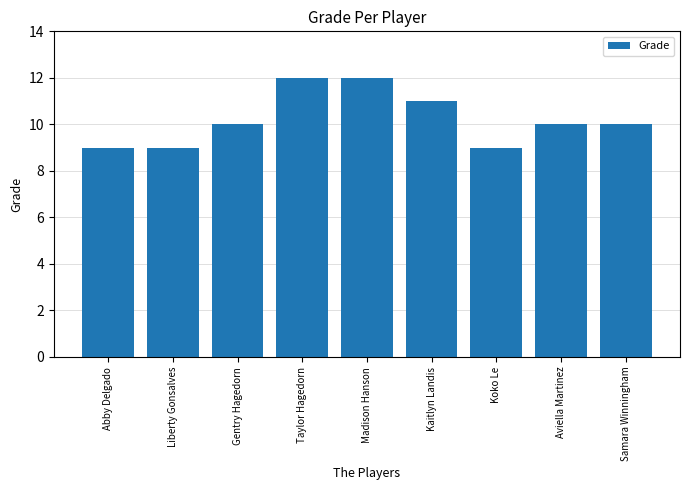

What is the sum of all values?

92